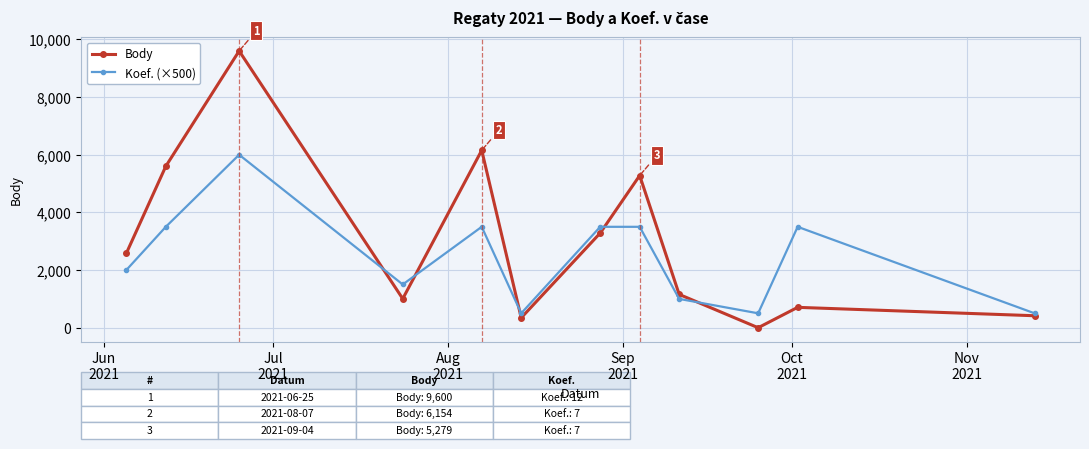

True or false: Koef. (×500) and Body cross at least once.

True